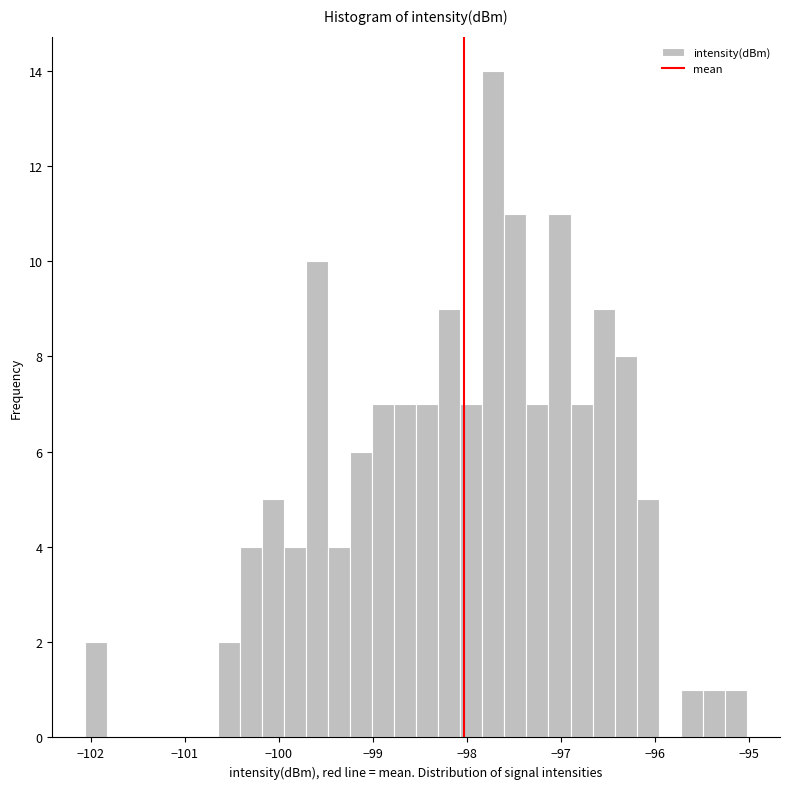

Around what value on the x-axis is the tallest bar? Give the approximate position of its centre, as read against the axis.

-97.7